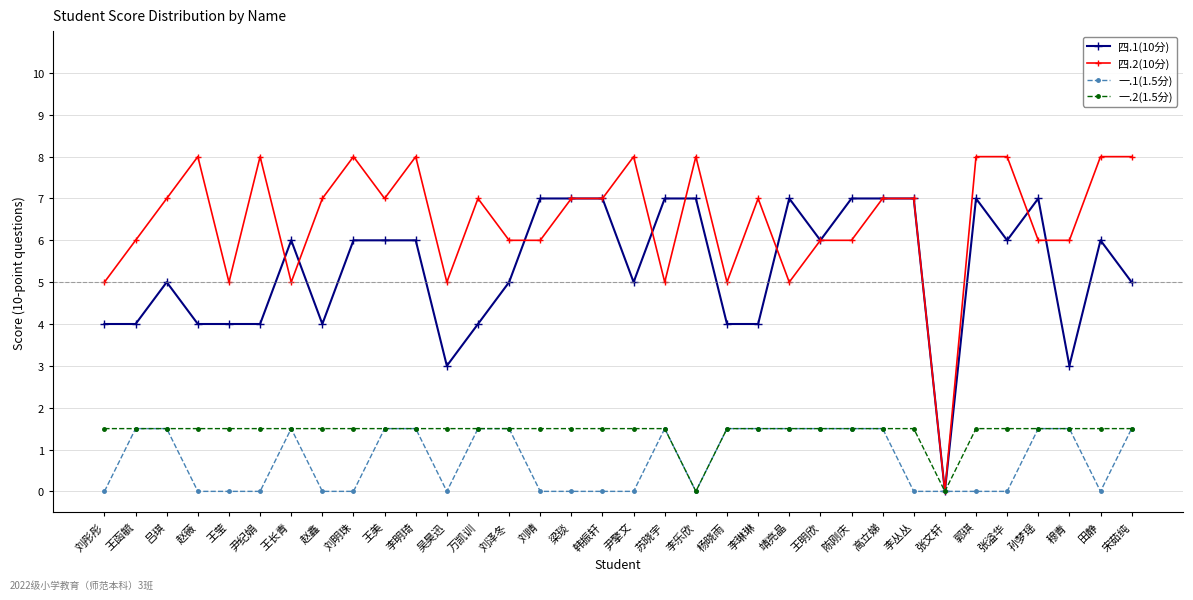

How many categories are shown in the chart?

34